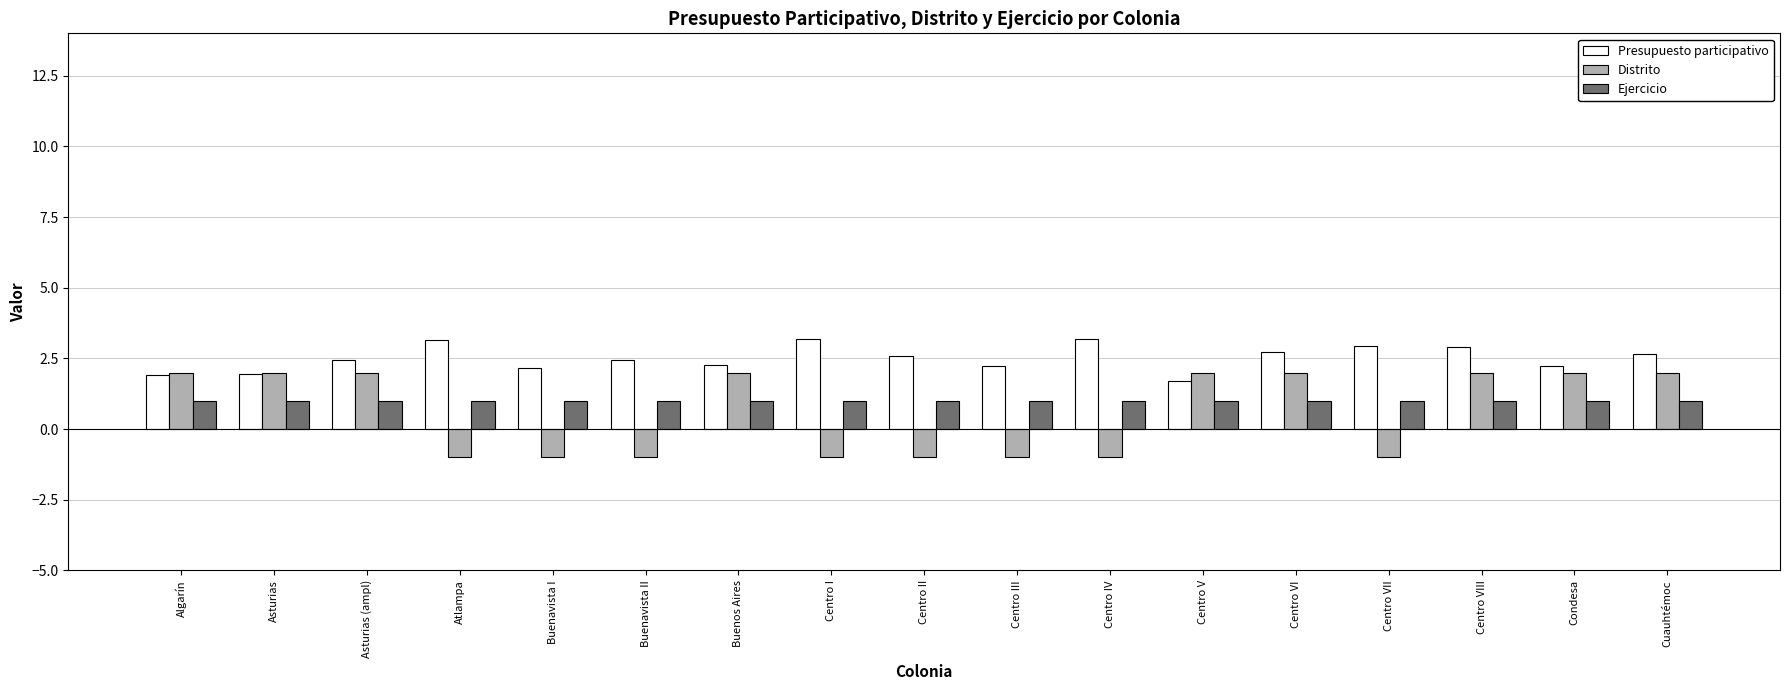

What is the average value of the Distrito series?

0.6